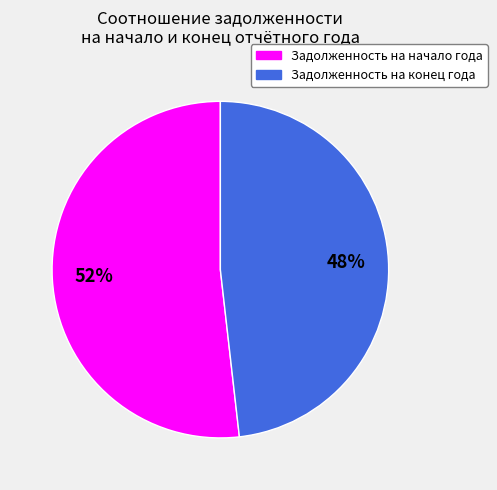

How many slices are in this pie chart?

2